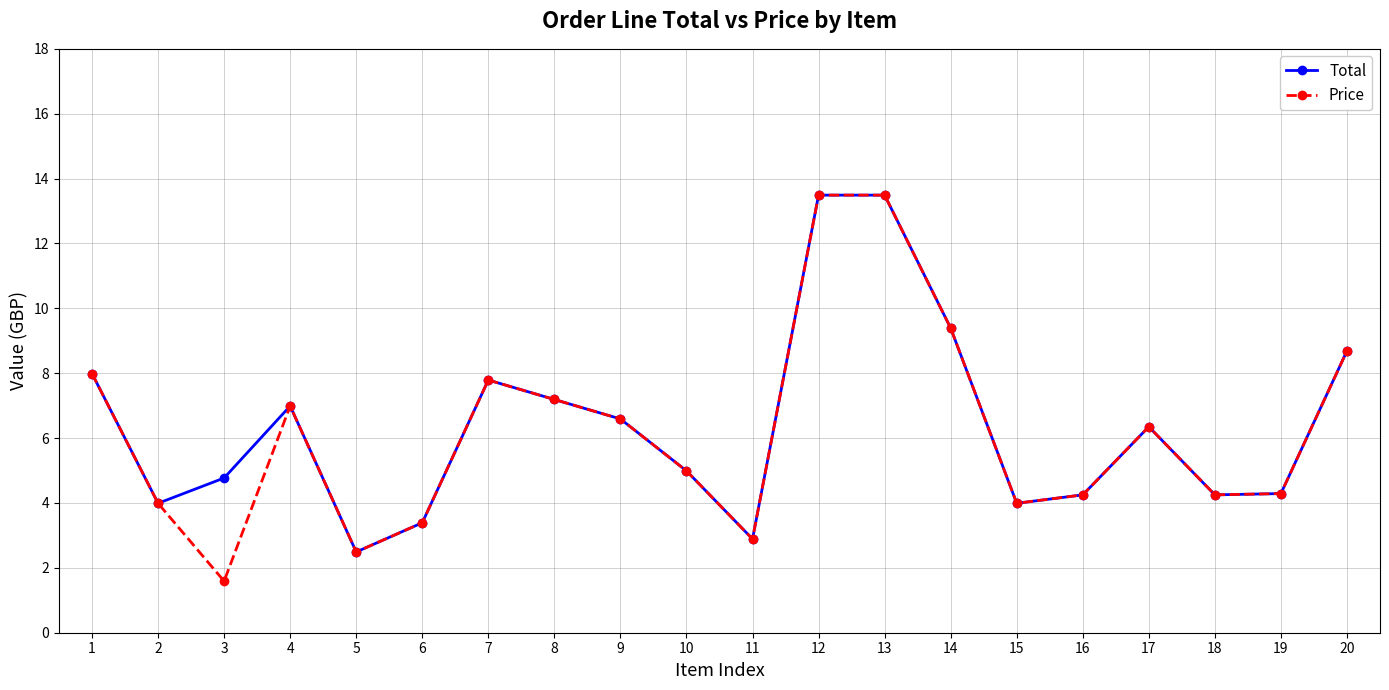

At how many categories does at least one series exceed 13?

2